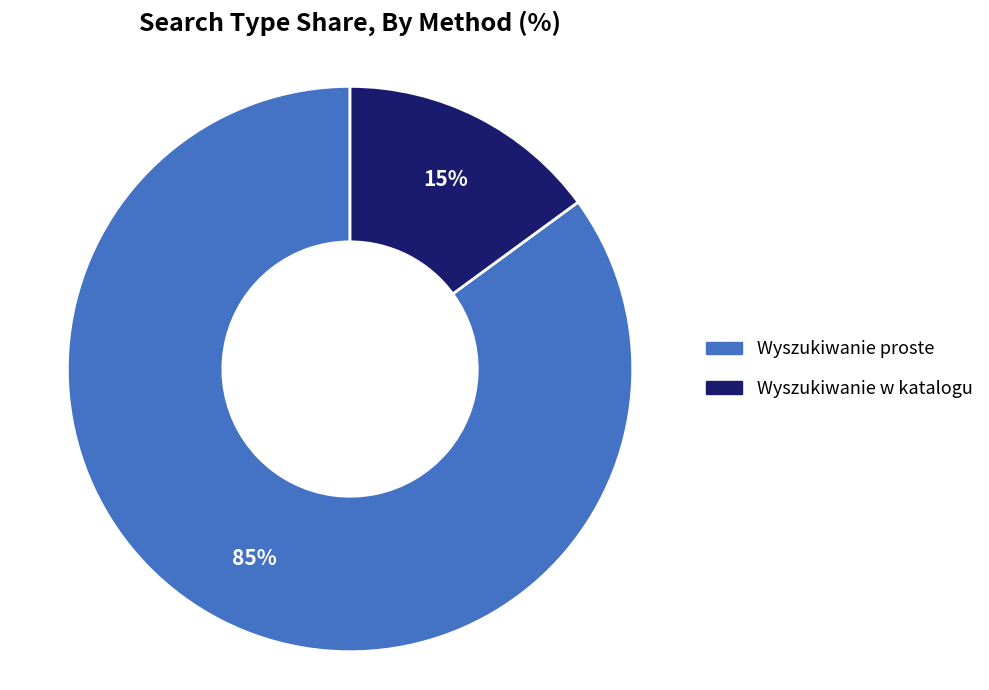

Is the sum of Wyszukiwanie w katalogu and Wyszukiwanie proste greater than half?

Yes